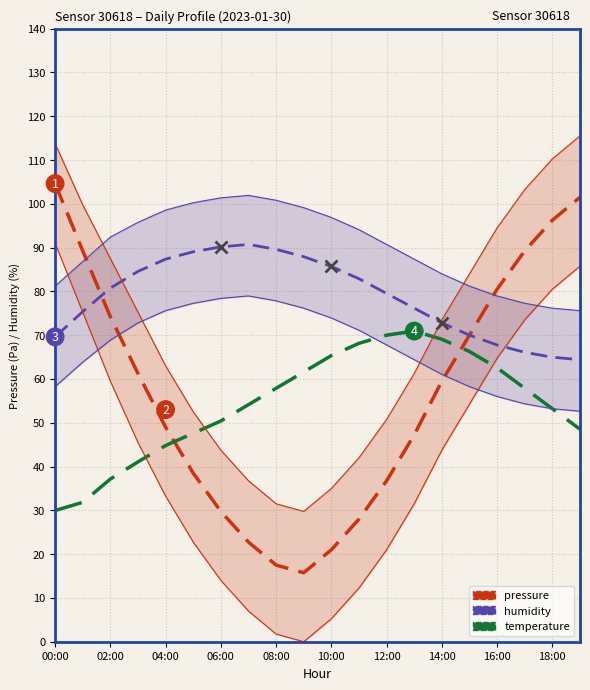

True or false: pressure has more than 1 points higher than both neighbors.

False